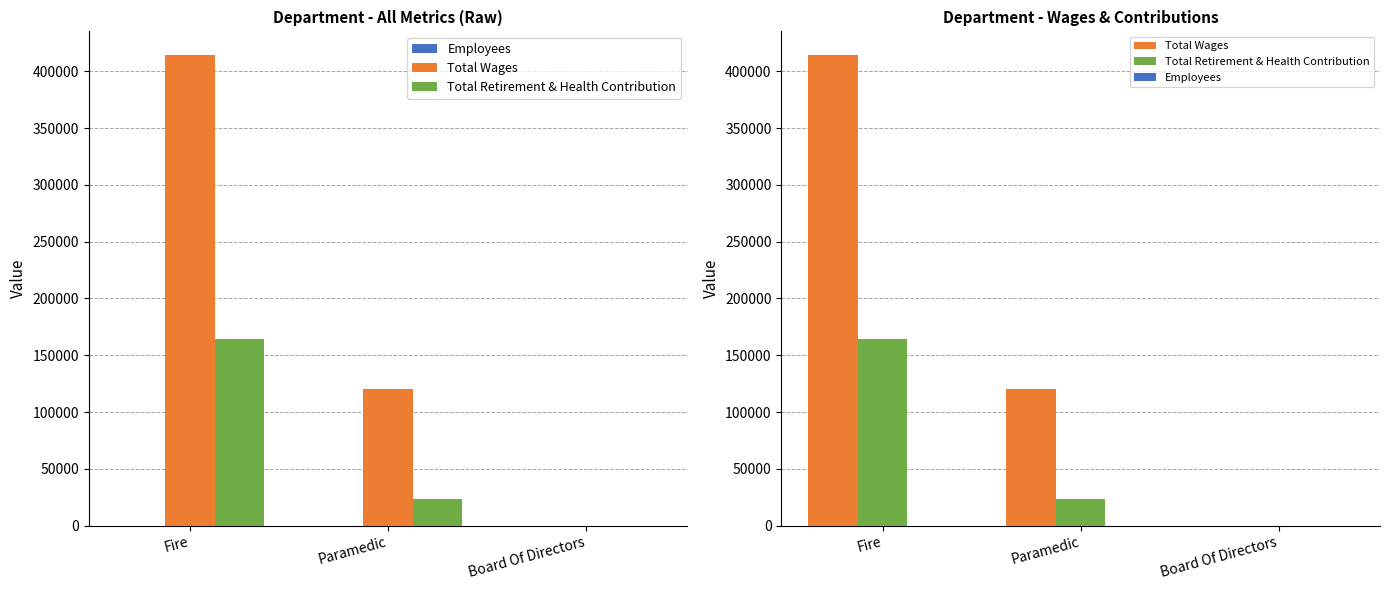

What is the label of the 1st bar from the right?

Board Of Directors